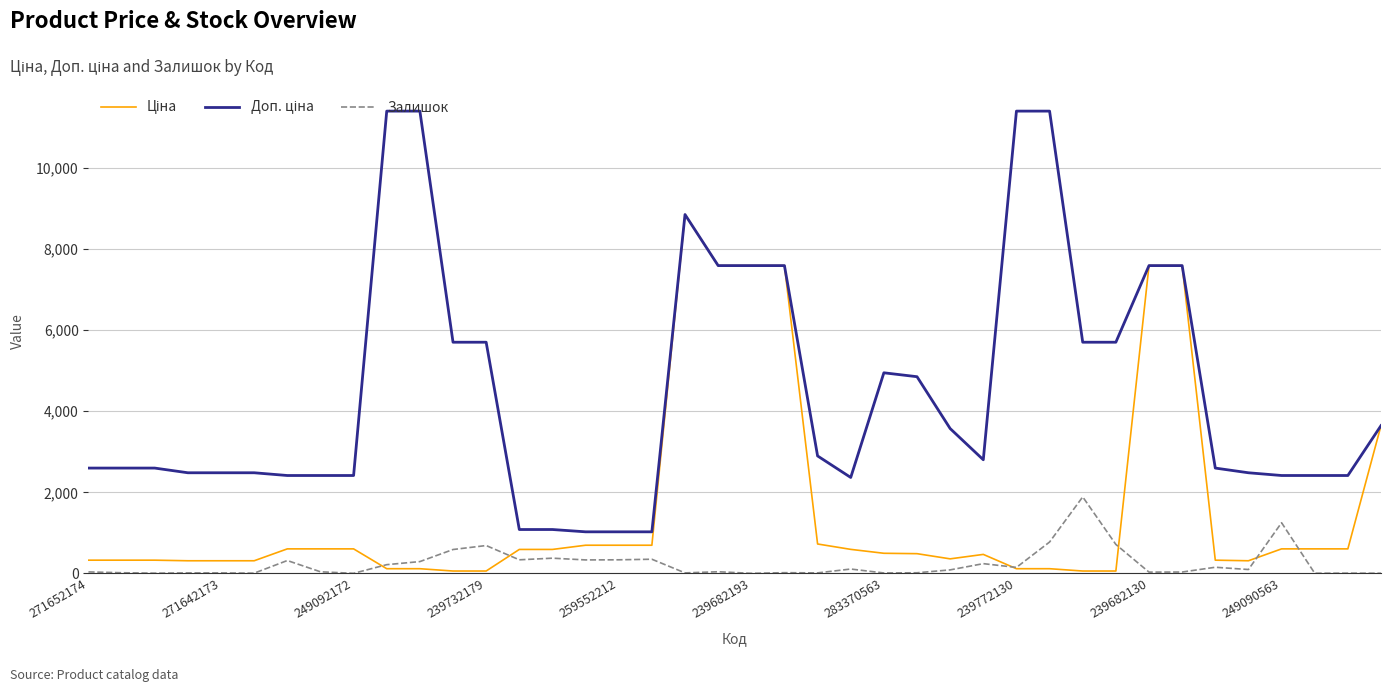

What is the highest value of the Залишок series?

1887.0